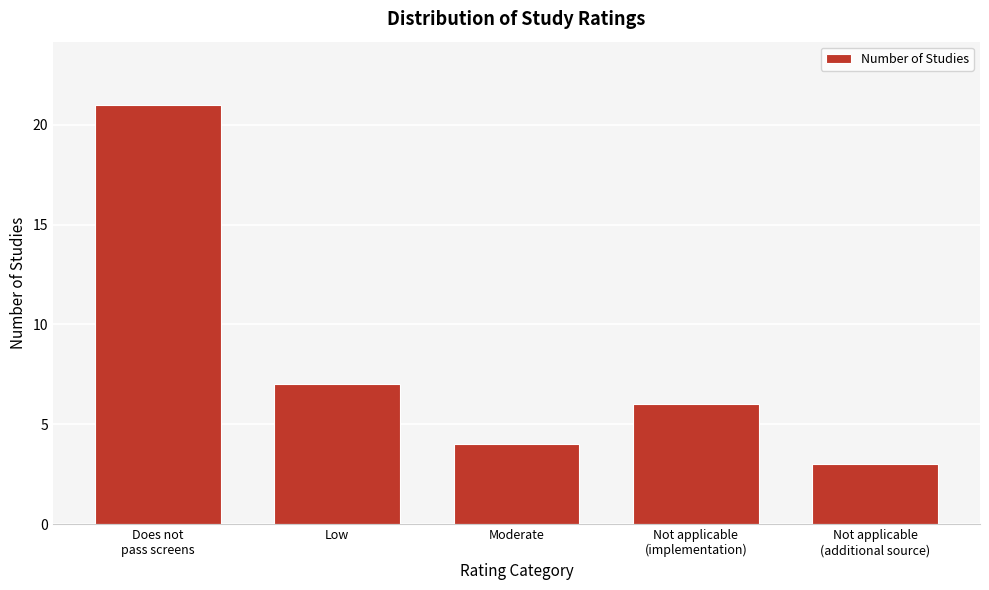

Reading right to left, list all the values displayed in this chart.

3	6	4	7	21